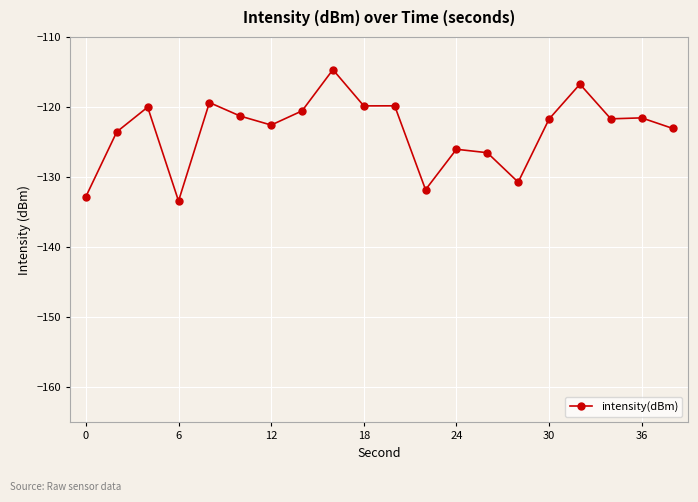

What is the difference between the maximum and minimum values?

18.7